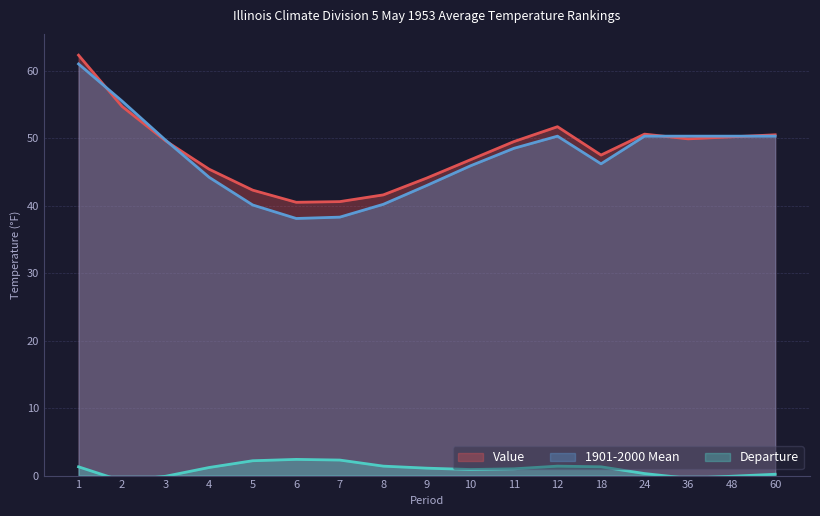

True or false: Departure has a value of -0.6 at 36.

False